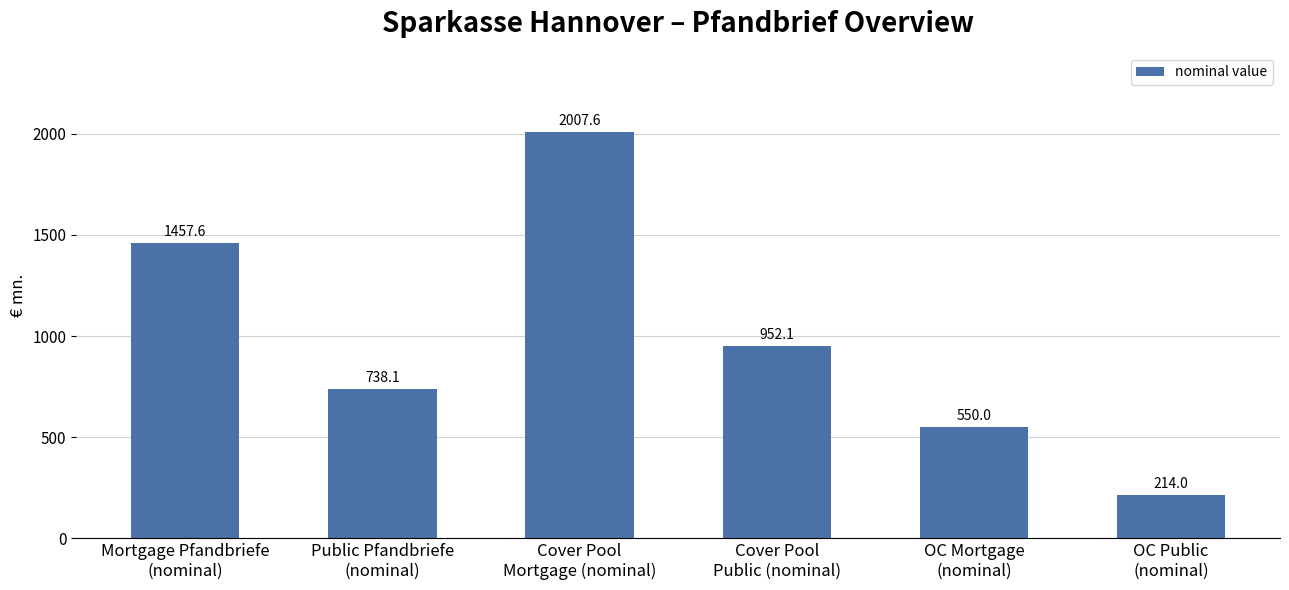

Reading left to right, list all the values displayed in this chart.

Mortgage Pfandbriefe
(nominal)=1457.6	Public Pfandbriefe
(nominal)=738.1	Cover Pool
Mortgage (nominal)=2007.6	Cover Pool
Public (nominal)=952.1	OC Mortgage
(nominal)=550.0	OC Public
(nominal)=214.0